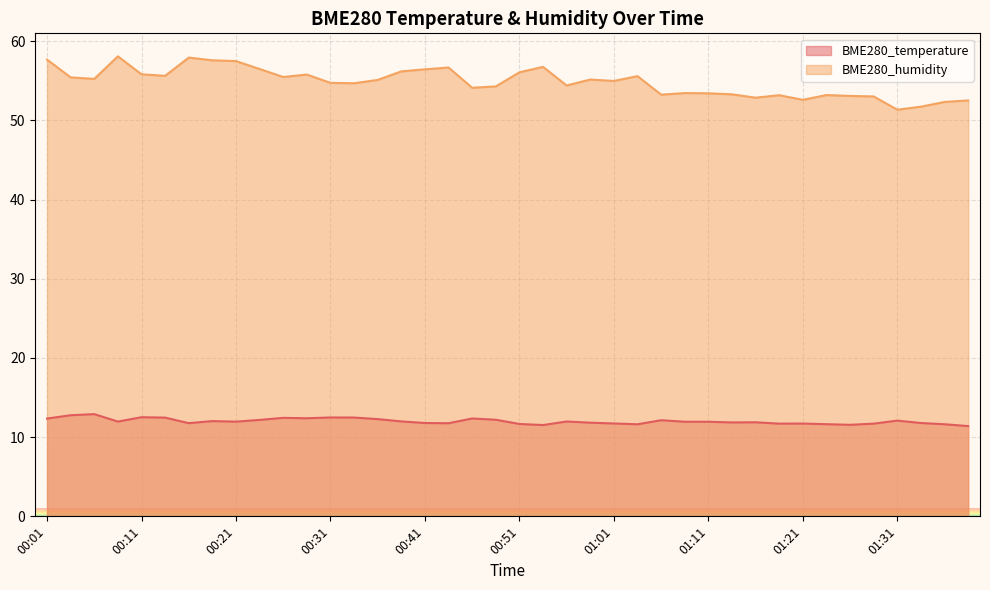

Which series changed the most between 00:08 and 01:08?

BME280_humidity